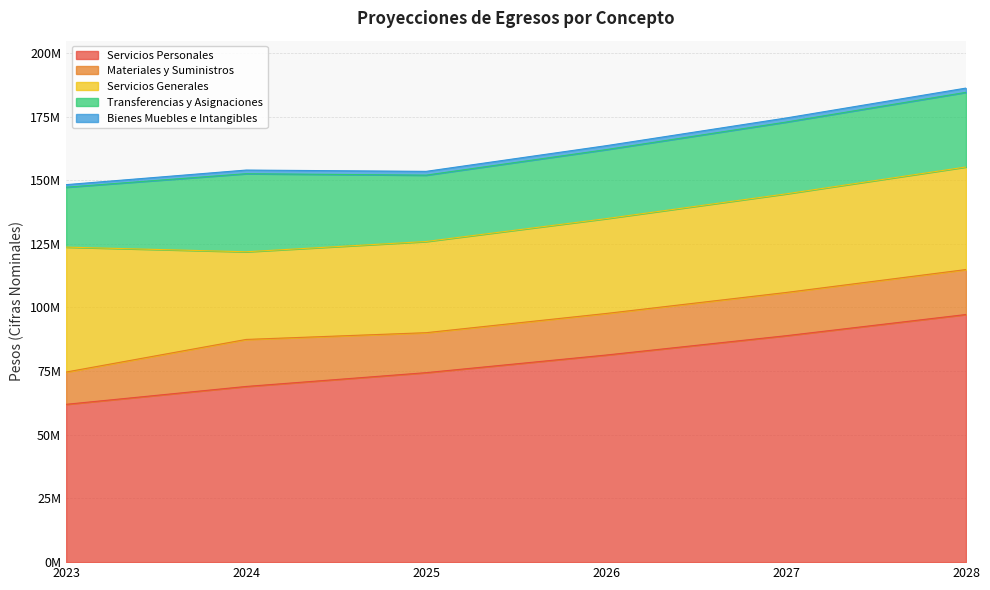

Does the chart display data point markers on the line(s)?

No